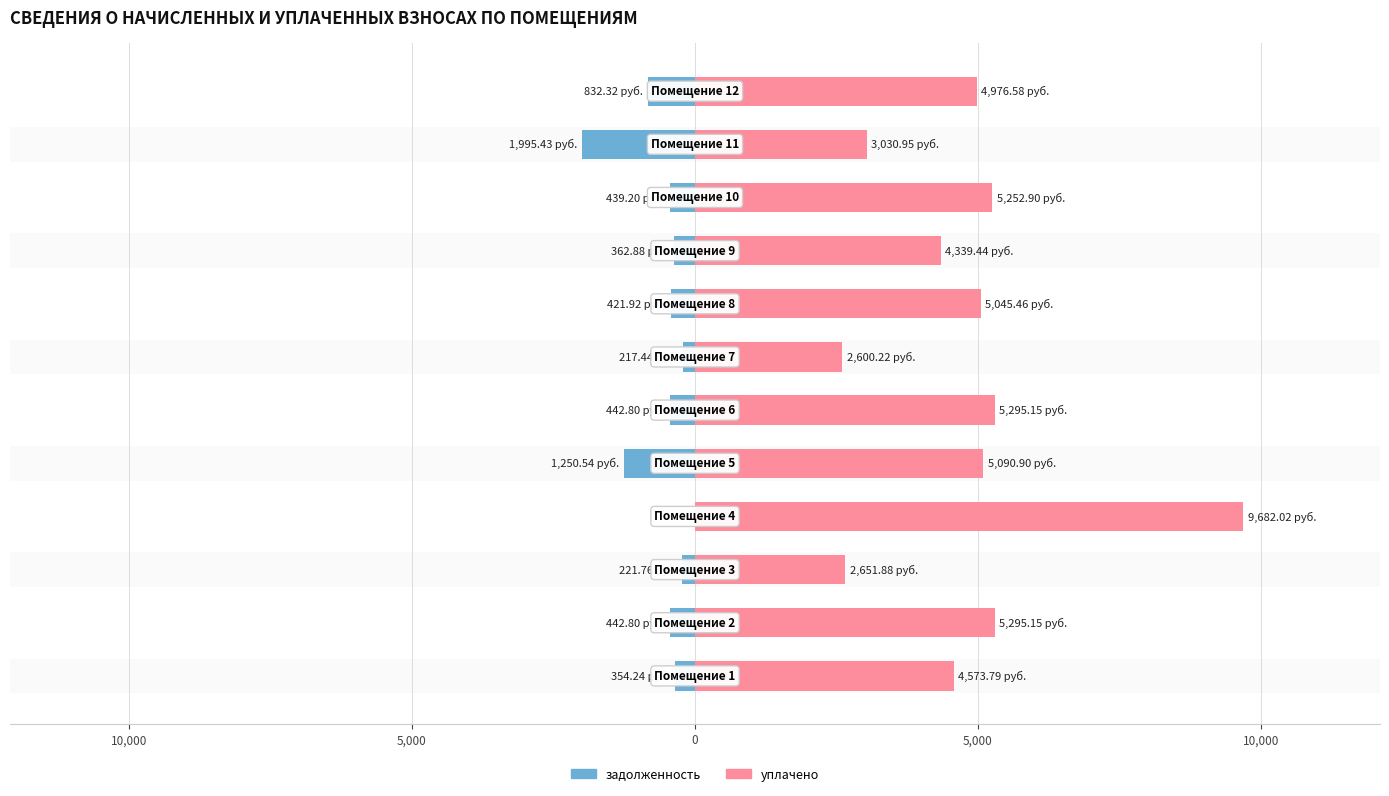

What is the difference between the second highest and second lowest values in the задолженность series?

1033.1